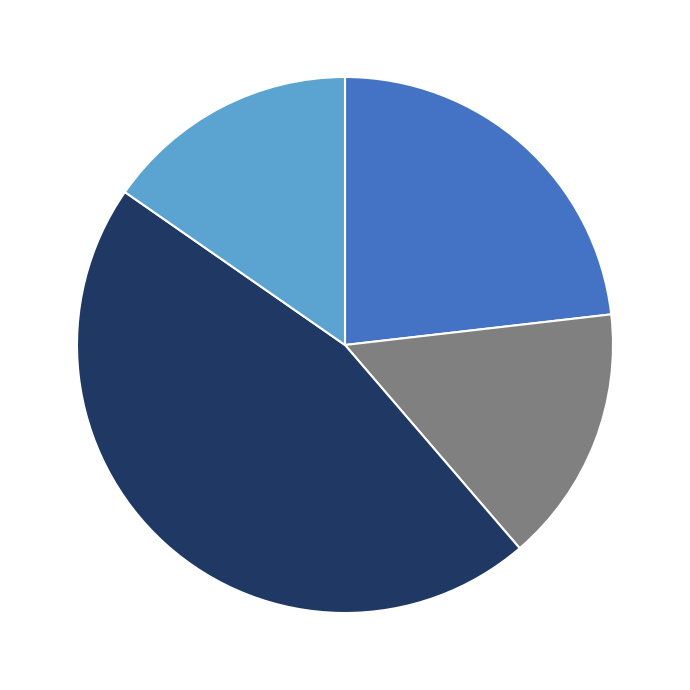

How many segments does this pie chart have?

4